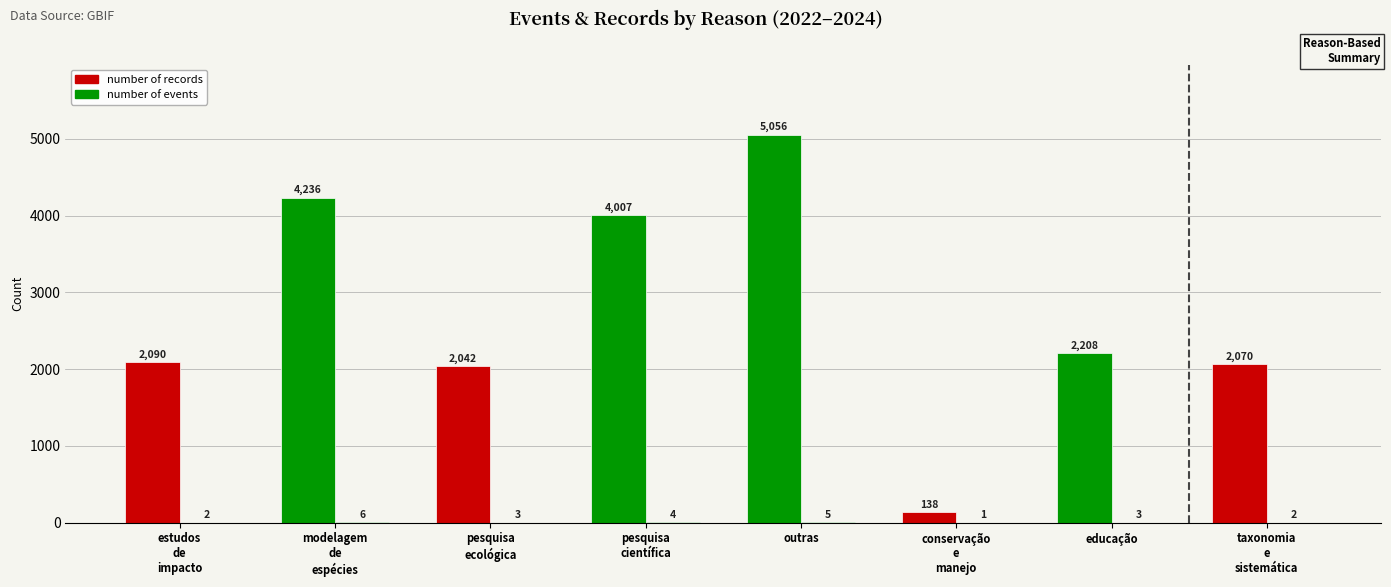

Rank the series at pesquisa
científica from lowest to highest value.

number of events, number of records